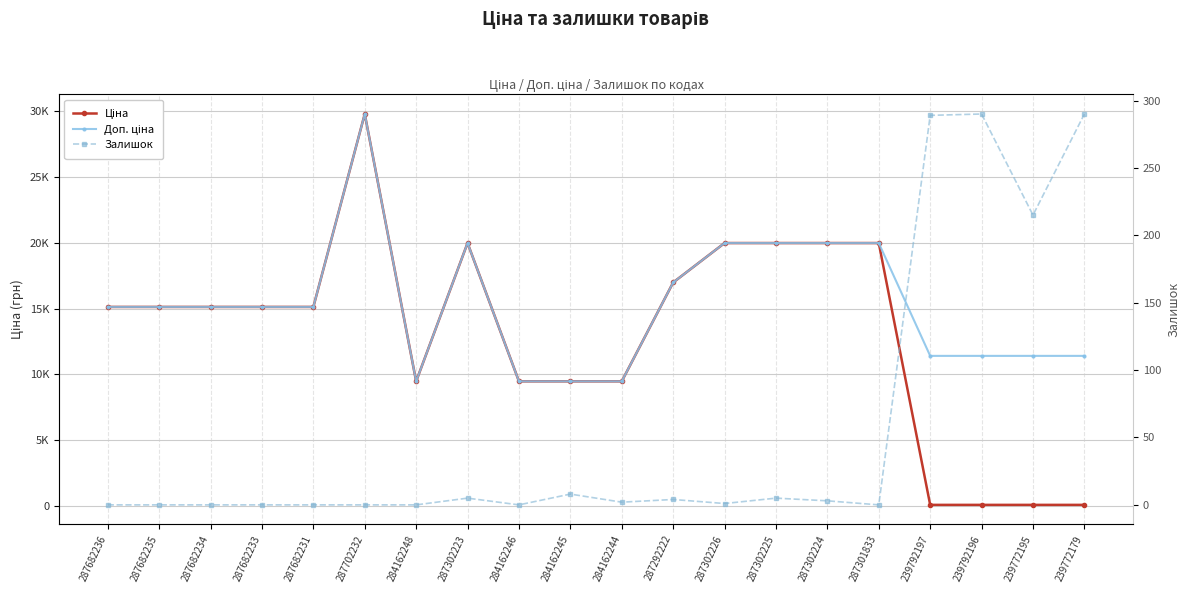

What is the total value across all series at 287302224?

39931.3